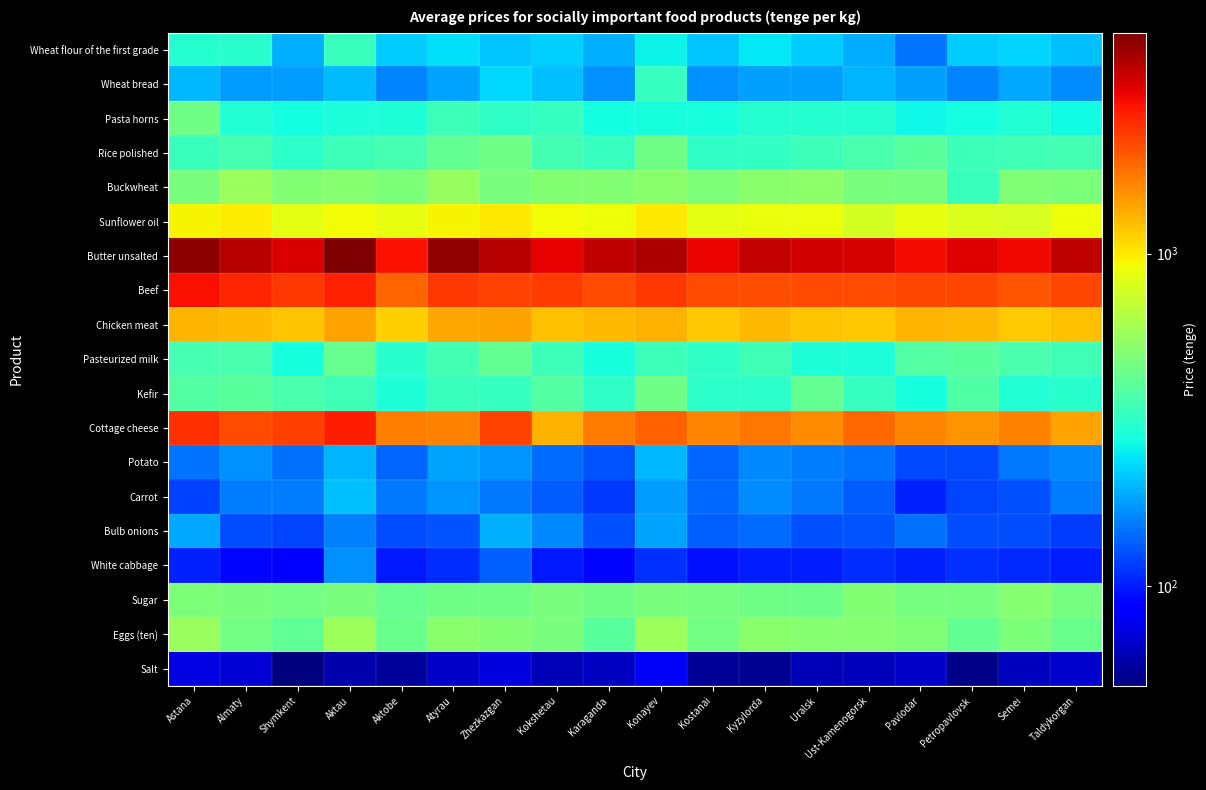

Reading left to right, transcribe all the data shown in this chart.

Wheat flour of the first grade: Astana=302	Almaty=306	Shymkent=195	Aktau=335	Aktobe=218	Atyrau=237	Zhezkazgan=212	Kokshetau=221	Karaganda=193	Konayev=260	Kostanai=210	Kyzylorda=249	Uralsk=218	Ust-Kamenogorsk=191	Pavlodar=148	Petropavlovsk=218	Semei=227	Taldykorgan=206
Wheat bread: Astana=200	Almaty=176	Shymkent=176	Aktau=204	Aktobe=158	Atyrau=183	Zhezkazgan=232	Kokshetau=206	Karaganda=169	Konayev=329	Kostanai=167	Kyzylorda=180	Uralsk=180	Ust-Kamenogorsk=197	Pavlodar=181	Petropavlovsk=160	Semei=186	Taldykorgan=165
Pasta horns: Astana=455	Almaty=297	Shymkent=277	Aktau=286	Aktobe=289	Atyrau=338	Zhezkazgan=320	Kokshetau=326	Karaganda=274	Konayev=279	Kostanai=278	Kyzylorda=300	Uralsk=299	Ust-Kamenogorsk=302	Pavlodar=265	Petropavlovsk=274	Semei=295	Taldykorgan=271
Rice polished: Astana=335	Almaty=358	Shymkent=312	Aktau=340	Aktobe=361	Atyrau=419	Zhezkazgan=451	Kokshetau=350	Karaganda=330	Konayev=455	Kostanai=315	Kyzylorda=325	Uralsk=341	Ust-Kamenogorsk=363	Pavlodar=400	Petropavlovsk=341	Semei=344	Taldykorgan=353
Buckwheat: Astana=475	Almaty=564	Shymkent=501	Aktau=507	Aktobe=484	Atyrau=561	Zhezkazgan=479	Kokshetau=503	Karaganda=502	Konayev=525	Kostanai=489	Kyzylorda=519	Uralsk=532	Ust-Kamenogorsk=474	Pavlodar=465	Petropavlovsk=335	Semei=495	Taldykorgan=489
Sunflower oil: Astana=951	Almaty=977	Shymkent=850	Aktau=921	Aktobe=865	Atyrau=958	Zhezkazgan=1003	Kokshetau=914	Karaganda=899	Konayev=1002	Kostanai=851	Kyzylorda=880	Uralsk=884	Ust-Kamenogorsk=783	Pavlodar=873	Petropavlovsk=803	Semei=794	Taldykorgan=898
Butter unsalted: Astana=4343	Almaty=3709	Shymkent=3228	Aktau=4622	Aktobe=2849	Atyrau=4295	Zhezkazgan=3685	Kokshetau=3045	Karaganda=3580	Konayev=3819	Kostanai=3008	Kyzylorda=3484	Uralsk=3310	Ust-Kamenogorsk=3289	Pavlodar=2890	Petropavlovsk=3141	Semei=2930	Taldykorgan=3604
Beef: Astana=2824	Almaty=2537	Shymkent=2355	Aktau=2598	Aktobe=1904	Atyrau=2322	Zhezkazgan=2216	Kokshetau=2299	Karaganda=2146	Konayev=2357	Kostanai=2133	Kyzylorda=2116	Uralsk=2125	Ust-Kamenogorsk=2149	Pavlodar=2183	Petropavlovsk=2185	Semei=2049	Taldykorgan=2179
Chicken meat: Astana=1272	Almaty=1253	Shymkent=1190	Aktau=1402	Aktobe=1135	Atyrau=1375	Zhezkazgan=1403	Kokshetau=1227	Karaganda=1256	Konayev=1298	Kostanai=1172	Kyzylorda=1251	Uralsk=1199	Ust-Kamenogorsk=1165	Pavlodar=1290	Petropavlovsk=1253	Semei=1161	Taldykorgan=1219
Pasteurized milk: Astana=361	Almaty=366	Shymkent=279	Aktau=426	Aktobe=305	Atyrau=354	Zhezkazgan=421	Kokshetau=338	Karaganda=280	Konayev=340	Kostanai=315	Kyzylorda=344	Uralsk=292	Ust-Kamenogorsk=285	Pavlodar=384	Petropavlovsk=402	Semei=363	Taldykorgan=344
Kefir: Astana=384	Almaty=402	Shymkent=363	Aktau=344	Aktobe=292	Atyrau=334	Zhezkazgan=328	Kokshetau=388	Karaganda=319	Konayev=453	Kostanai=314	Kyzylorda=312	Uralsk=423	Ust-Kamenogorsk=327	Pavlodar=280	Petropavlovsk=378	Semei=298	Taldykorgan=305
Cottage cheese: Astana=2432	Almaty=2139	Shymkent=2248	Aktau=2666	Aktobe=1670	Atyrau=1652	Zhezkazgan=2205	Kokshetau=1308	Karaganda=1695	Konayev=1922	Kostanai=1622	Kyzylorda=1732	Uralsk=1557	Ust-Kamenogorsk=1862	Pavlodar=1601	Petropavlovsk=1496	Semei=1652	Taldykorgan=1401
Potato: Astana=148	Almaty=168	Shymkent=145	Aktau=196	Aktobe=139	Atyrau=184	Zhezkazgan=171	Kokshetau=142	Karaganda=128	Konayev=201	Kostanai=137	Kyzylorda=161	Uralsk=155	Ust-Kamenogorsk=148	Pavlodar=123	Petropavlovsk=122	Semei=150	Taldykorgan=163
Carrot: Astana=117	Almaty=155	Shymkent=153	Aktau=206	Aktobe=150	Atyrau=170	Zhezkazgan=150	Kokshetau=133	Karaganda=114	Konayev=178	Kostanai=140	Kyzylorda=165	Uralsk=152	Ust-Kamenogorsk=134	Pavlodar=102	Petropavlovsk=120	Semei=127	Taldykorgan=154
Bulb onions: Astana=186	Almaty=124	Shymkent=120	Aktau=156	Aktobe=125	Atyrau=128	Zhezkazgan=192	Kokshetau=162	Karaganda=126	Konayev=182	Kostanai=135	Kyzylorda=144	Uralsk=126	Ust-Kamenogorsk=129	Pavlodar=145	Petropavlovsk=125	Semei=124	Taldykorgan=116
White cabbage: Astana=102	Almaty=91	Shymkent=86	Aktau=167	Aktobe=99	Atyrau=107	Zhezkazgan=135	Kokshetau=99	Karaganda=90	Konayev=110	Kostanai=96	Kyzylorda=100	Uralsk=100	Ust-Kamenogorsk=108	Pavlodar=103	Petropavlovsk=110	Semei=106	Taldykorgan=101
Sugar: Astana=485	Almaty=480	Shymkent=462	Aktau=480	Aktobe=425	Atyrau=453	Zhezkazgan=455	Kokshetau=473	Karaganda=455	Konayev=477	Kostanai=465	Kyzylorda=455	Uralsk=447	Ust-Kamenogorsk=499	Pavlodar=466	Petropavlovsk=465	Semei=515	Taldykorgan=471
Eggs (ten): Astana=564	Almaty=460	Shymkent=412	Aktau=574	Aktobe=440	Atyrau=522	Zhezkazgan=506	Kokshetau=479	Karaganda=401	Konayev=581	Kostanai=460	Kyzylorda=524	Uralsk=510	Ust-Kamenogorsk=512	Pavlodar=493	Petropavlovsk=420	Semei=488	Taldykorgan=437
Salt: Astana=74	Almaty=70	Shymkent=50	Aktau=60	Aktobe=56	Atyrau=67	Zhezkazgan=73	Kokshetau=62	Karaganda=66	Konayev=81	Kostanai=55	Kyzylorda=54	Uralsk=62	Ust-Kamenogorsk=64	Pavlodar=67	Petropavlovsk=52	Semei=65	Taldykorgan=68